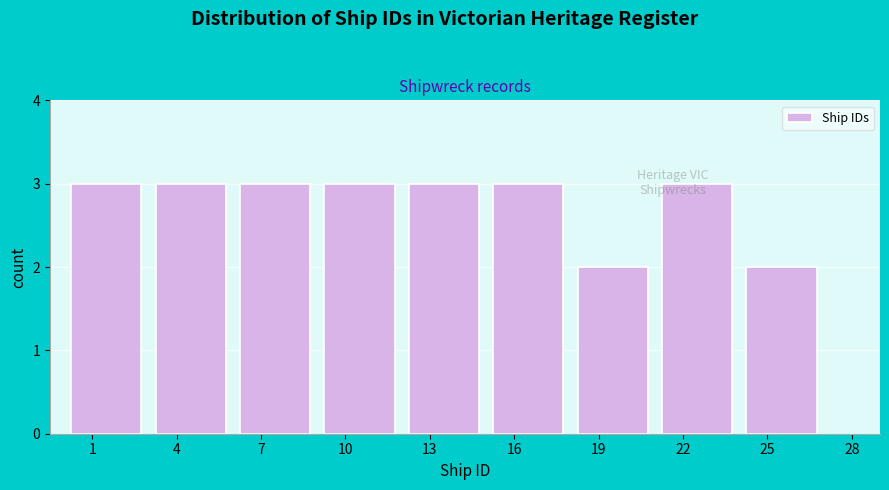

The value at 7 is 3. True or false?

True